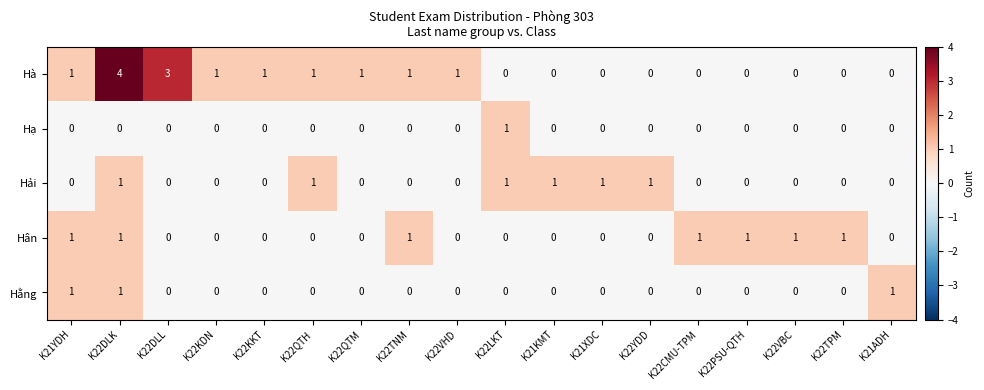

Count the number of categories in the chart.

18